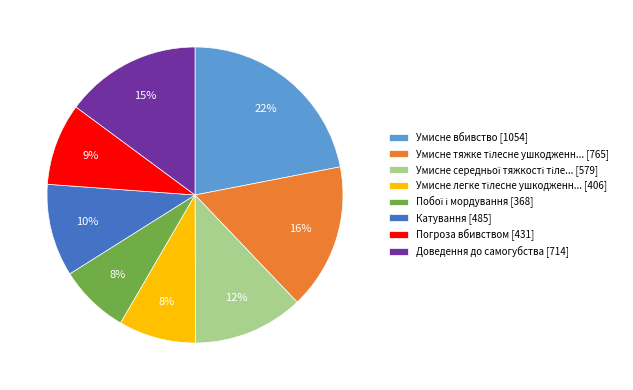

Which category has the biggest portion of the pie?

Умисне вбивство [1054]